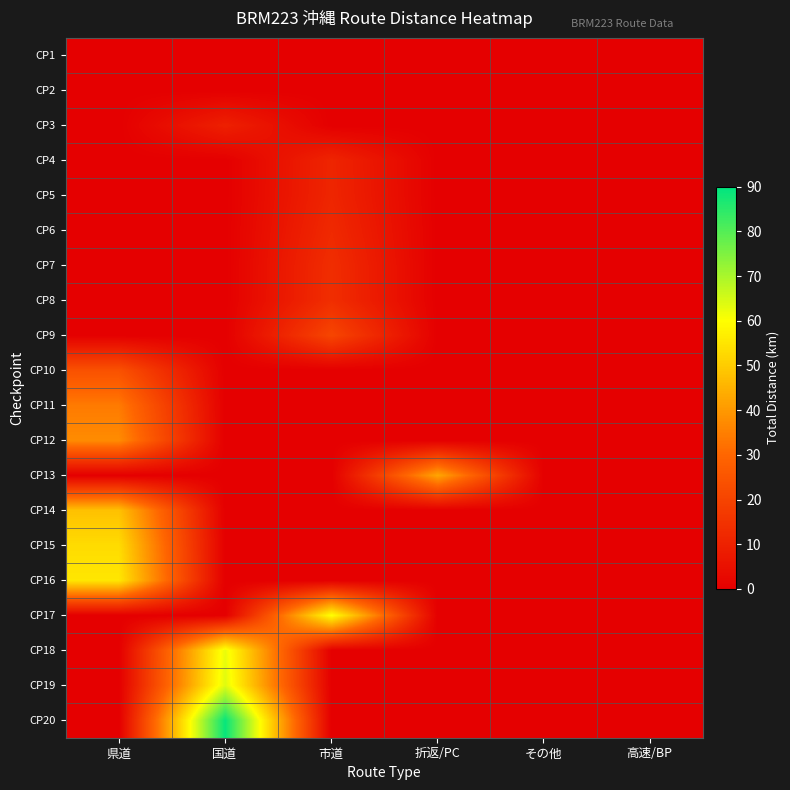

What is the greatest value displayed?

89.0